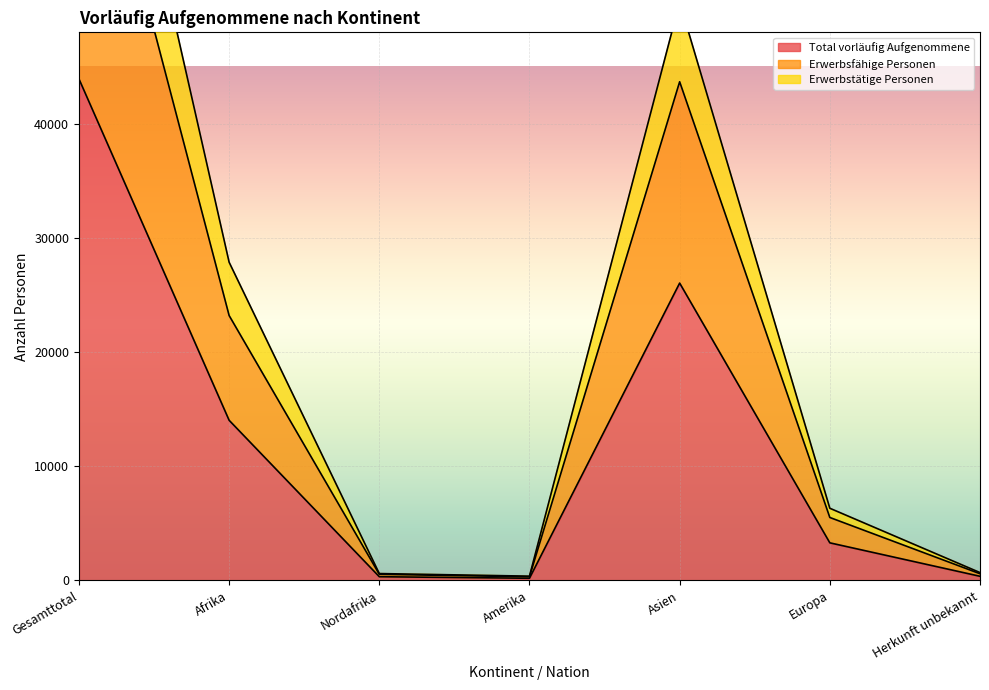

At which category does the chart reach its minimum across all series?

Amerika